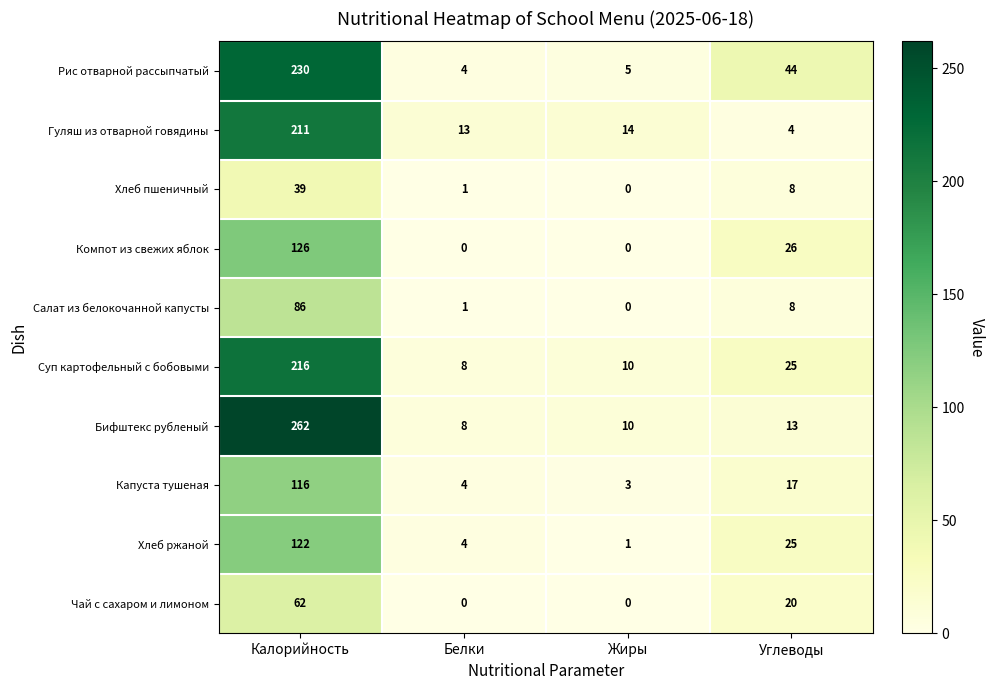

What is the difference between the maximum and second lowest values in the Хлеб ржаной series?

118